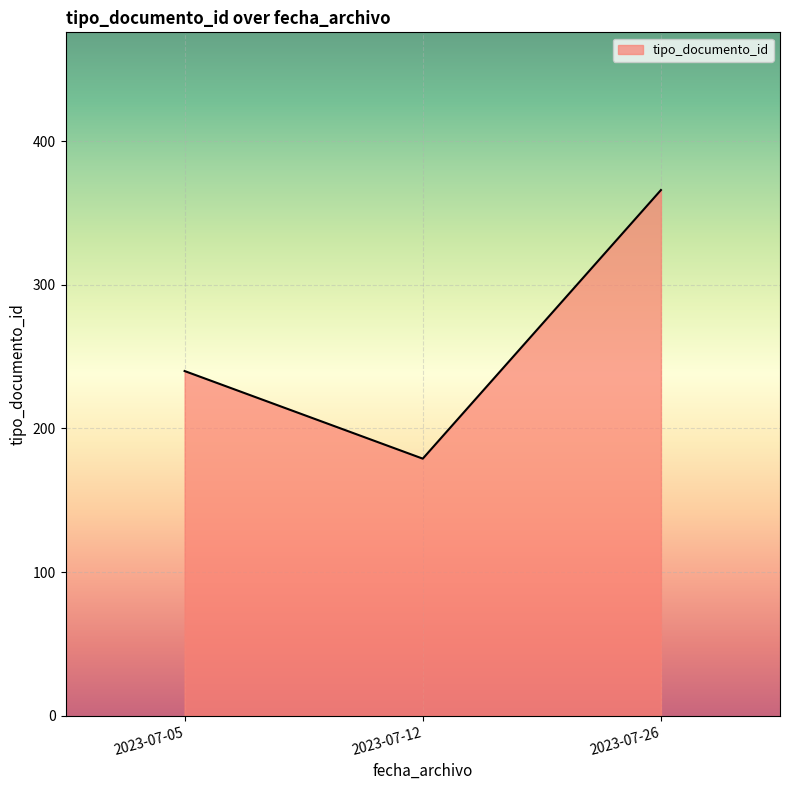

Rank the categories by value from highest to lowest.

2023-07-26, 2023-07-05, 2023-07-12